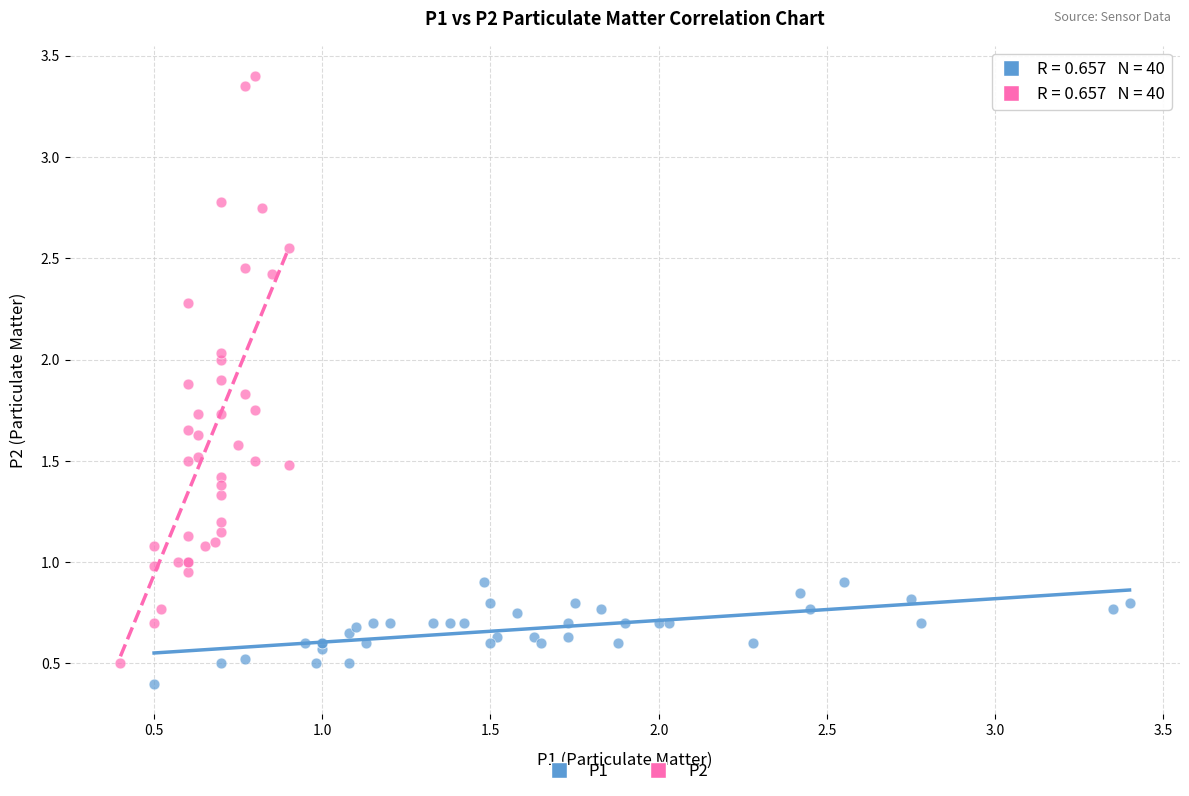

Which series reaches the maximum Y coordinate?

P2